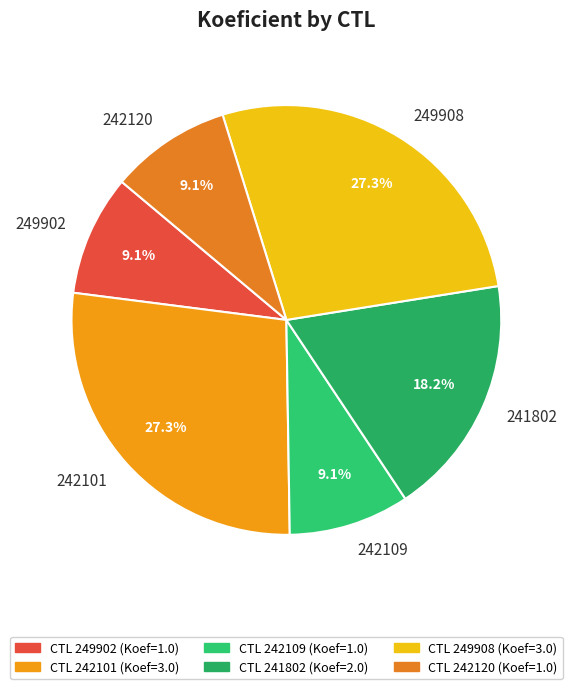

To the nearest percent, what is the average slice percentage?

17%